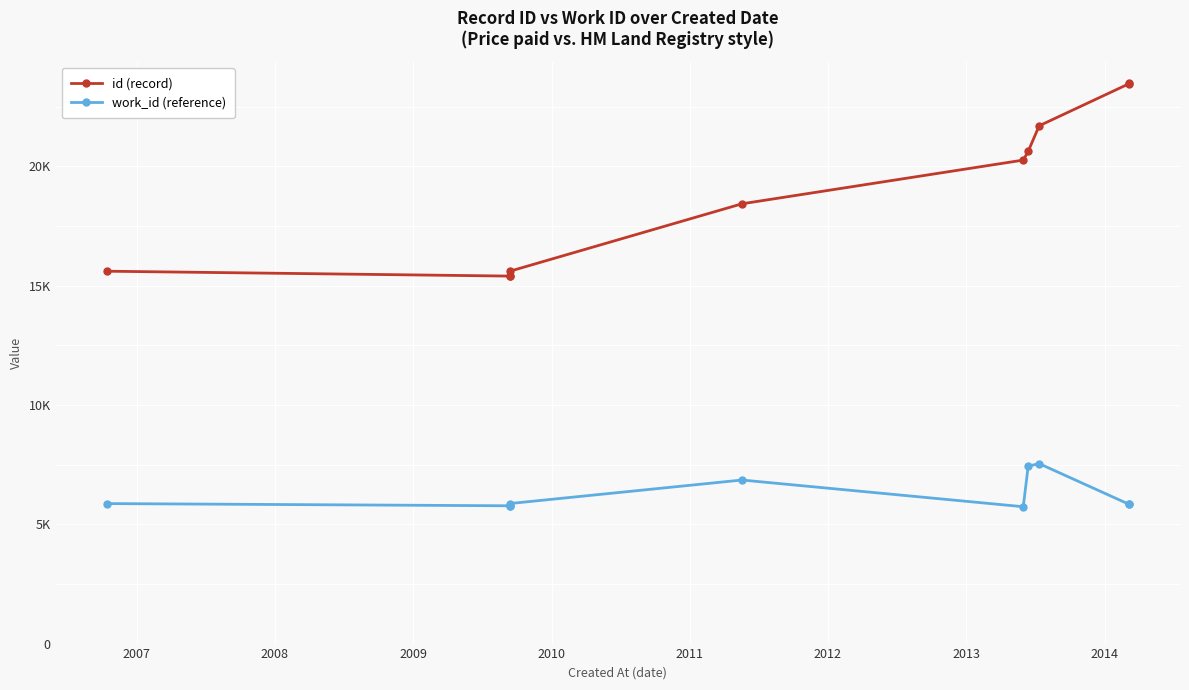

Is the value of work_id (reference) at 2014 greater than the value of id (record) at 9?

No